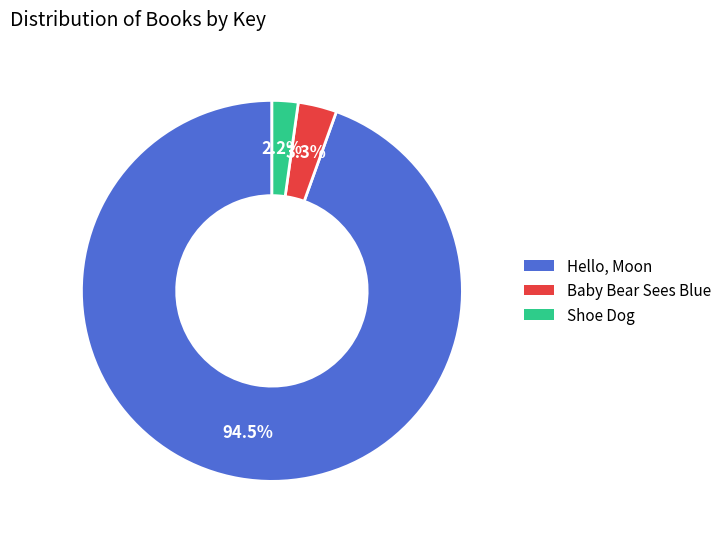

Which has a higher value, Hello, Moon or Shoe Dog?

Hello, Moon